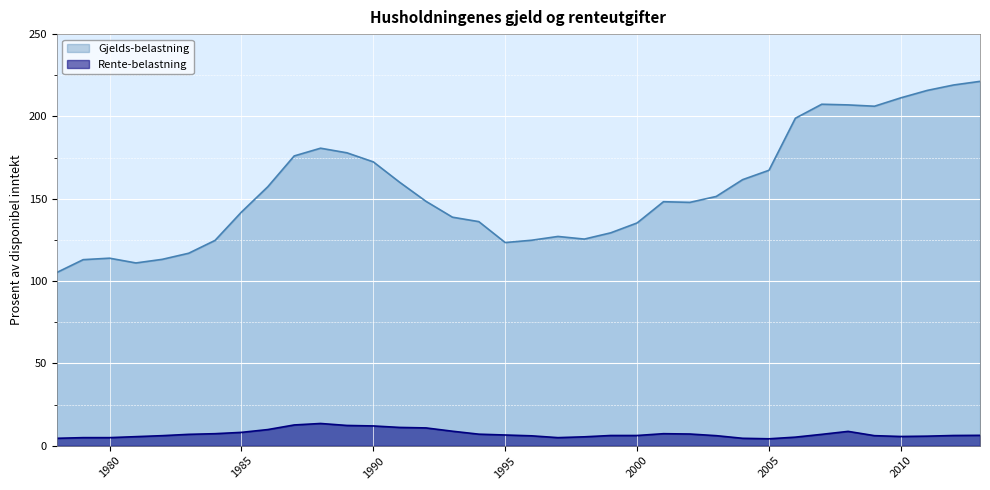

What is the value of the Gjelds-belastning point at the 33rd from the left?

211.3